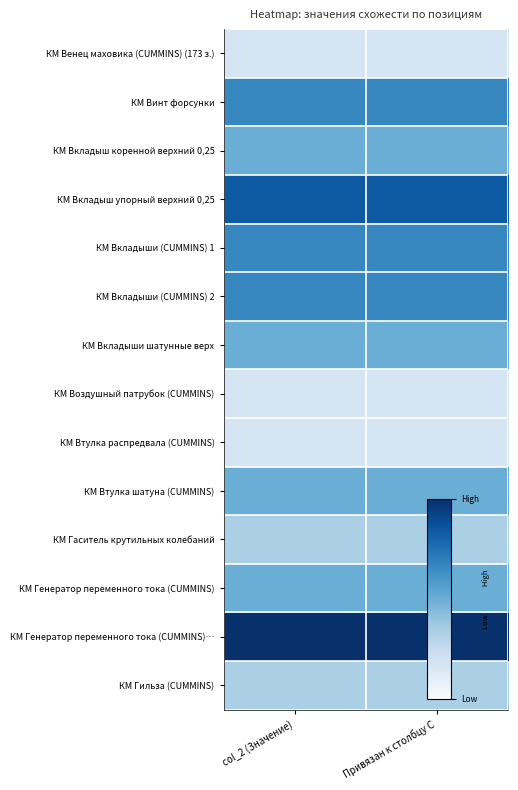

What is the spread (max minus min) of values at col_2 (Значение)?

0.5